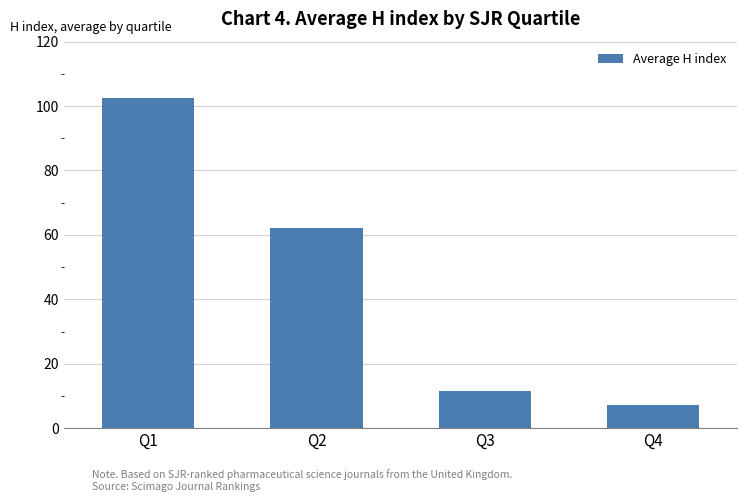

Reading right to left, extract all data points from this chart.

Q4=7.3	Q3=11.5	Q2=62.2	Q1=102.6